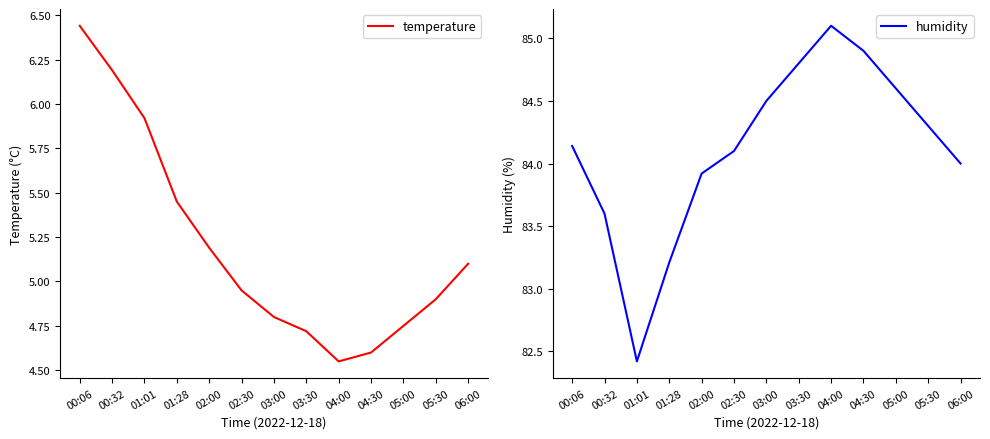

Where is humidity nearest to the value 83?

01:28